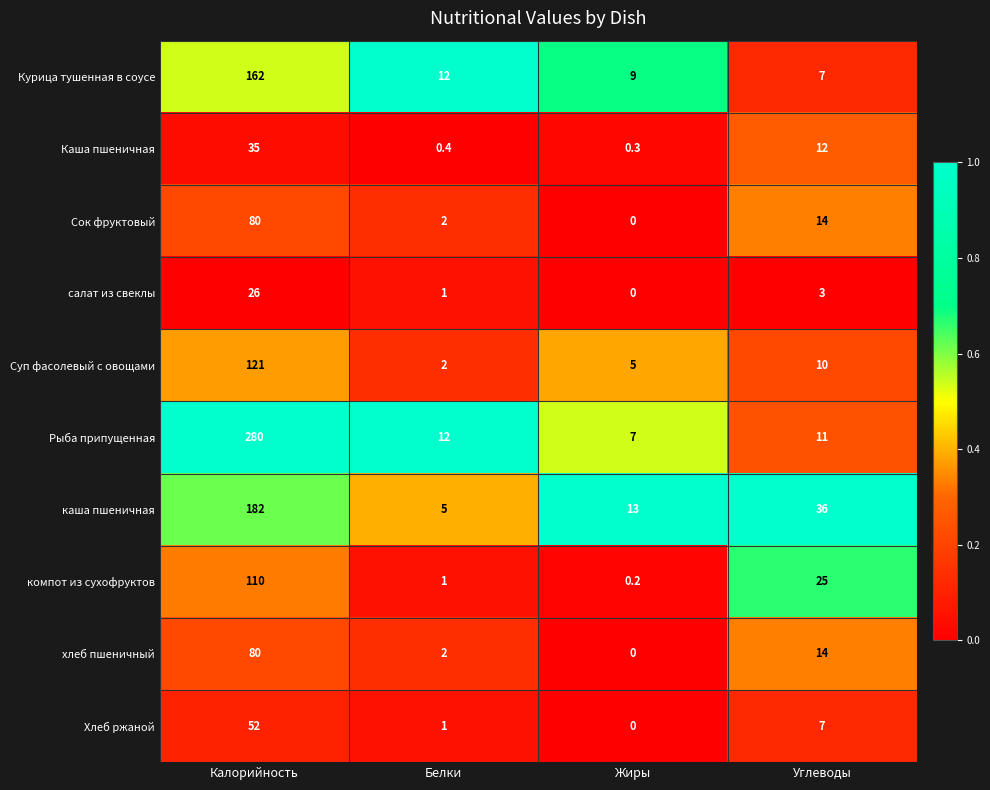

Which series has the largest total across all categories?

Рыба припущенная